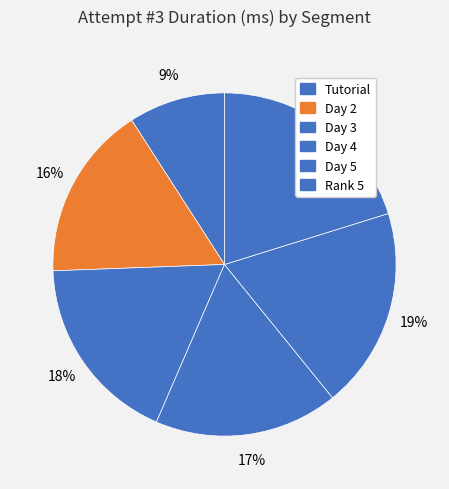

Is there a majority slice in this chart?

No